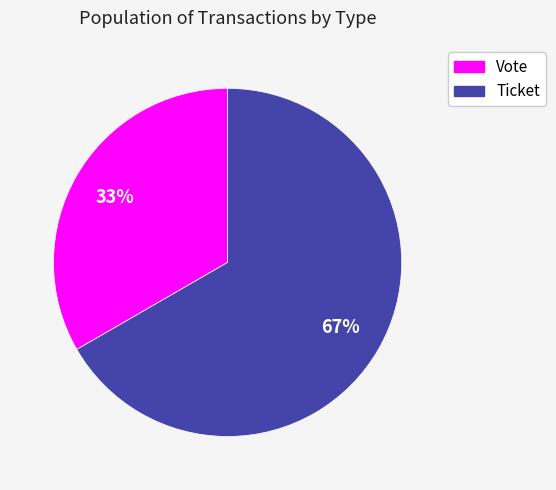

To the nearest percent, what portion does Ticket represent?

67%